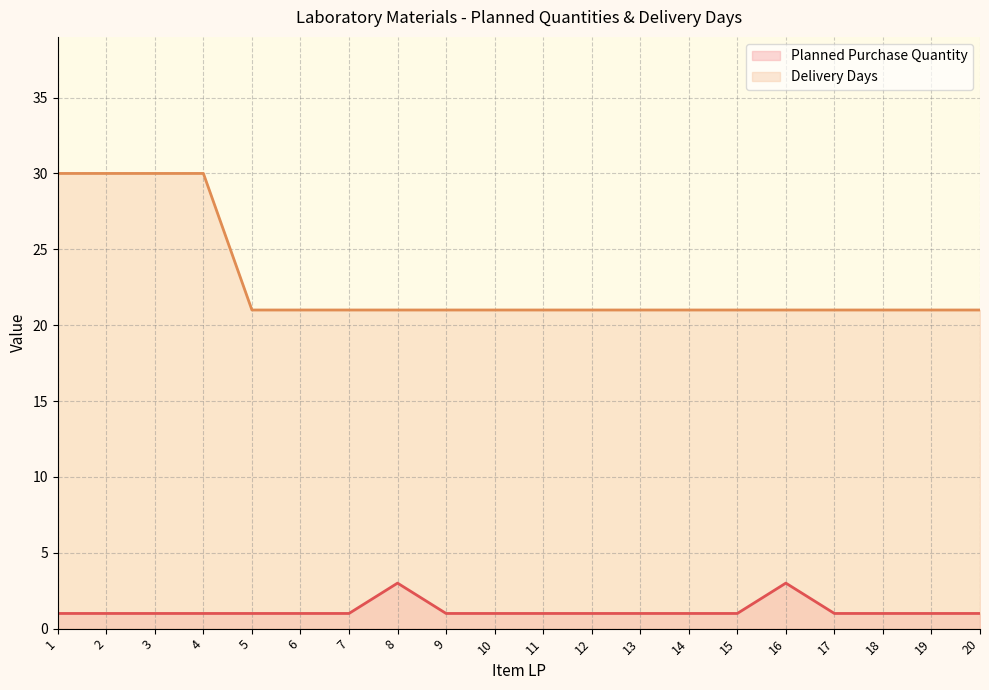

Is it true that Planned Purchase Quantity equals 1 at 4?

True